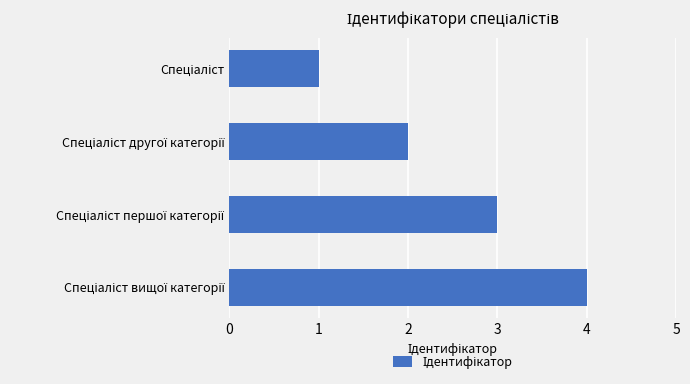

What is the difference between the maximum and minimum values?

3